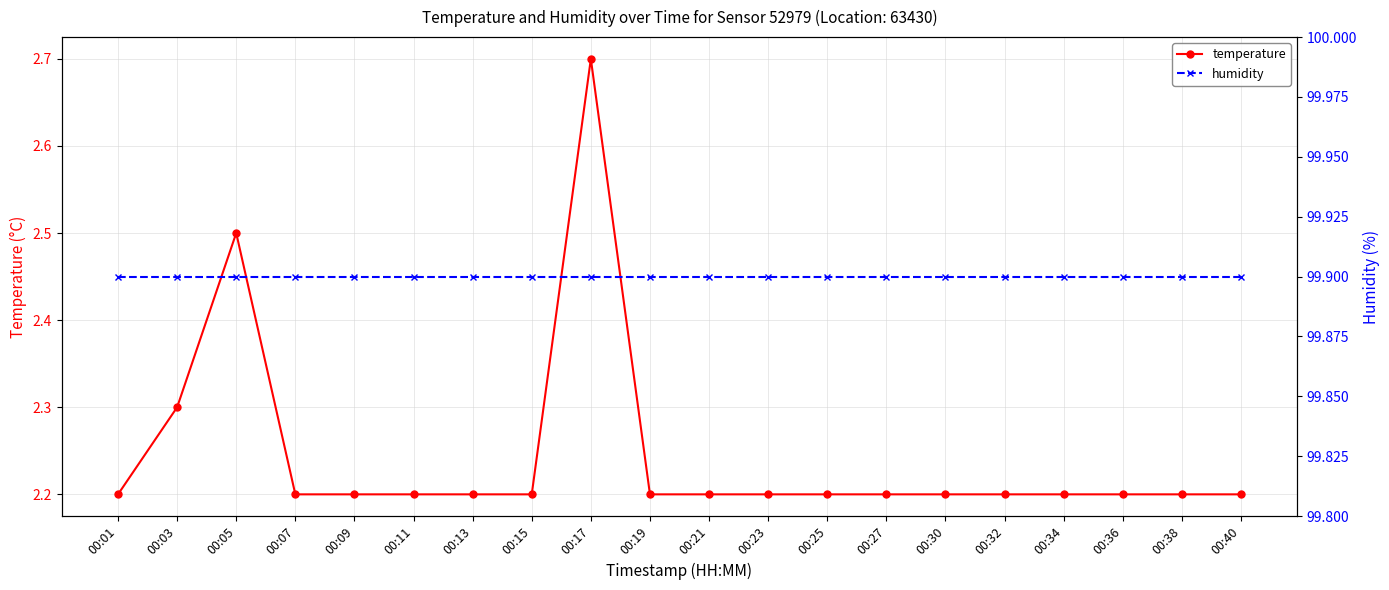

How many data points does each series have?

20